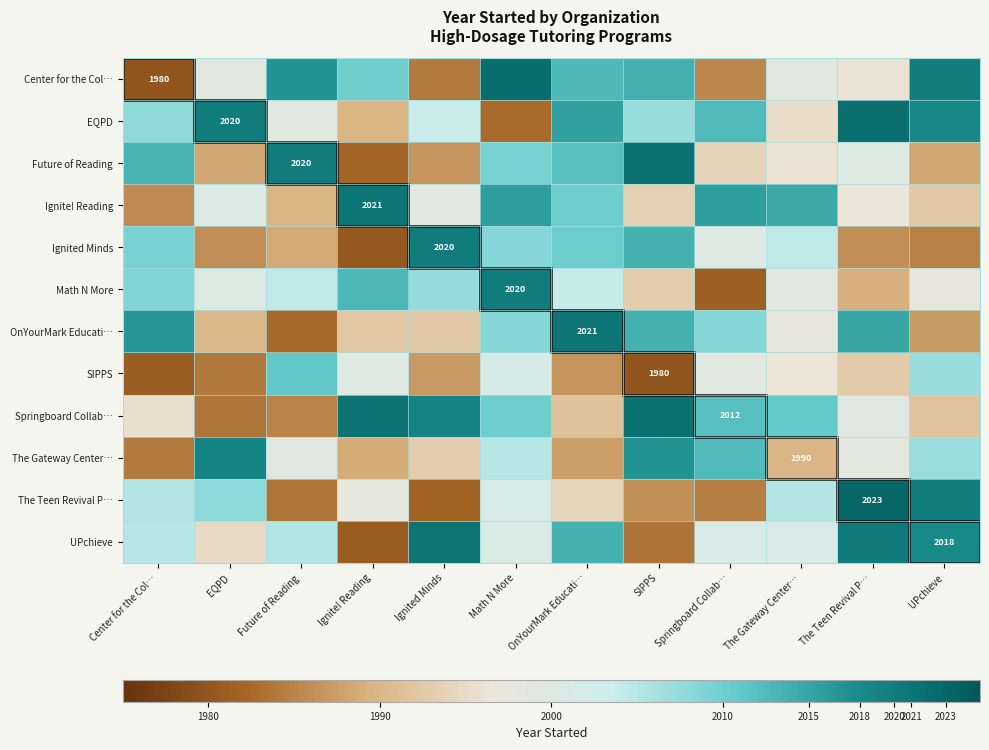

Which has a higher value, Springboard Collab… or OnYourMark Educati…?

OnYourMark Educati…